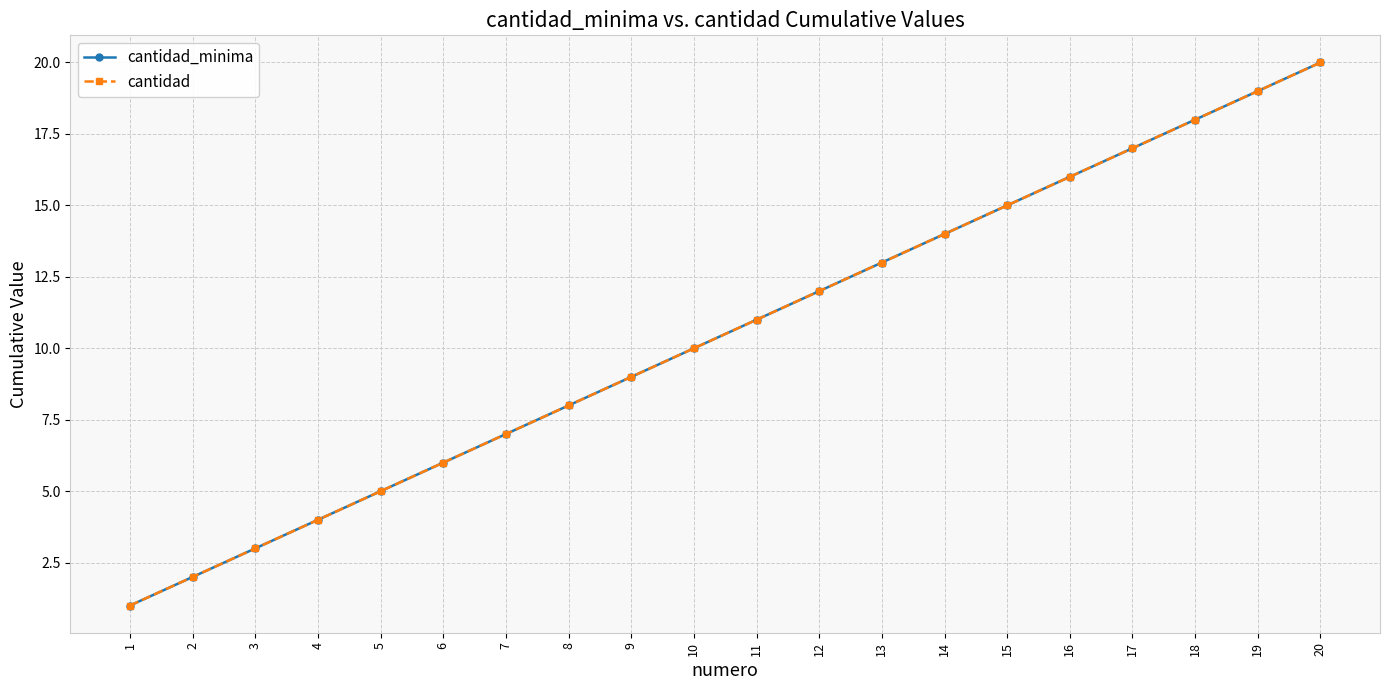

Does the chart have visible grid lines?

Yes